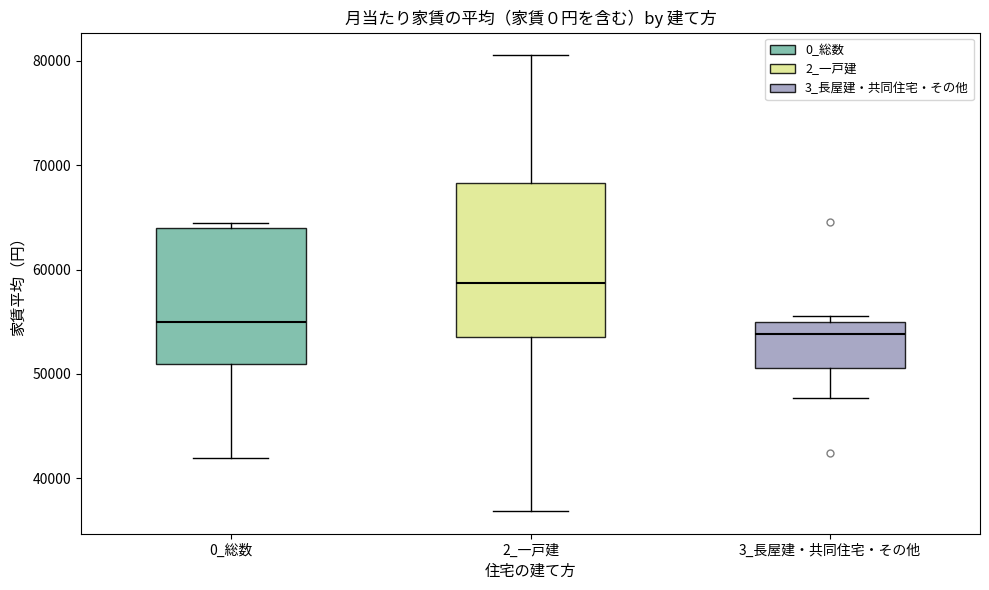

Comparing the boxes themselves (not the whiskers), which one is the tallest?

2_一戸建